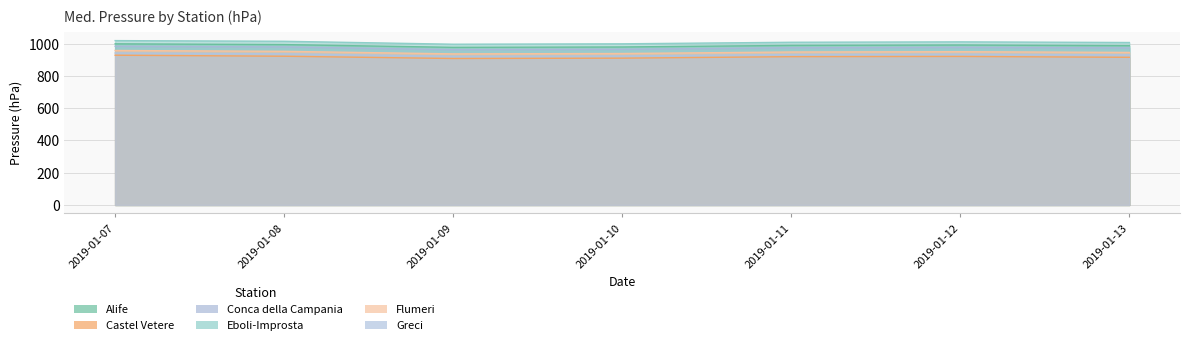

Where is Conca della Campania nearest to the value 972?

2019-01-13